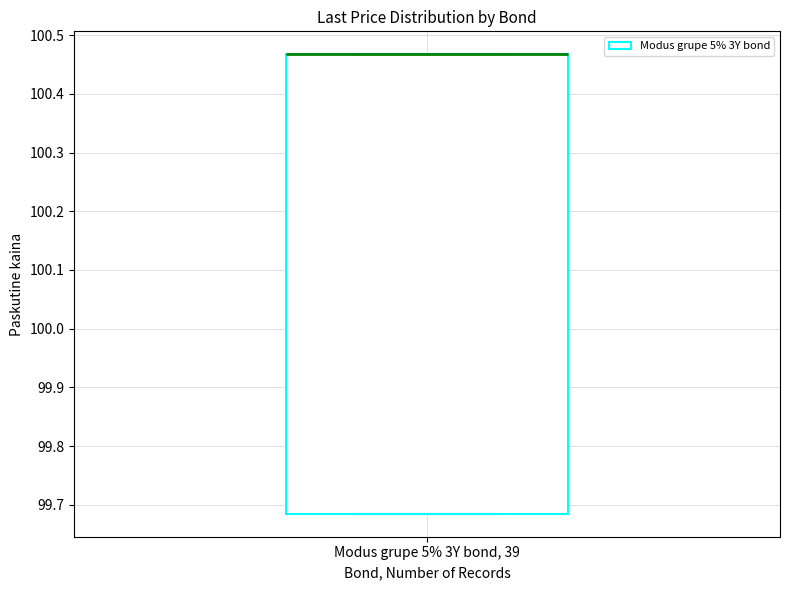

Transcribe this box plot: give where the median line is, the range the box spans, and where the two whiskers end, as read against the y-axis. The values are not printed on the chart, so give them approximately, as read against the axis.

median 100.47 (drawn on the box's upper edge), box 99.68 to 100.47, whiskers 99.68 to 100.47